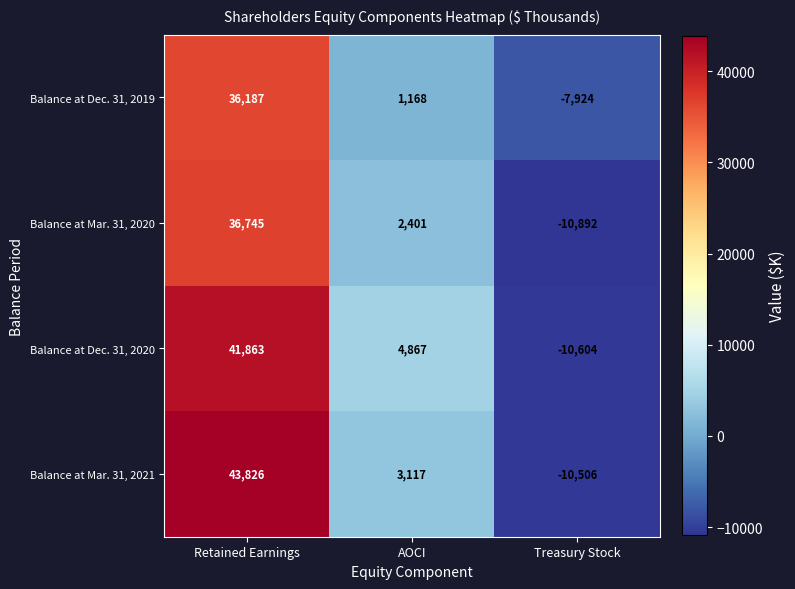

Which series has the largest range (max minus min)?

Balance at Mar. 31, 2021